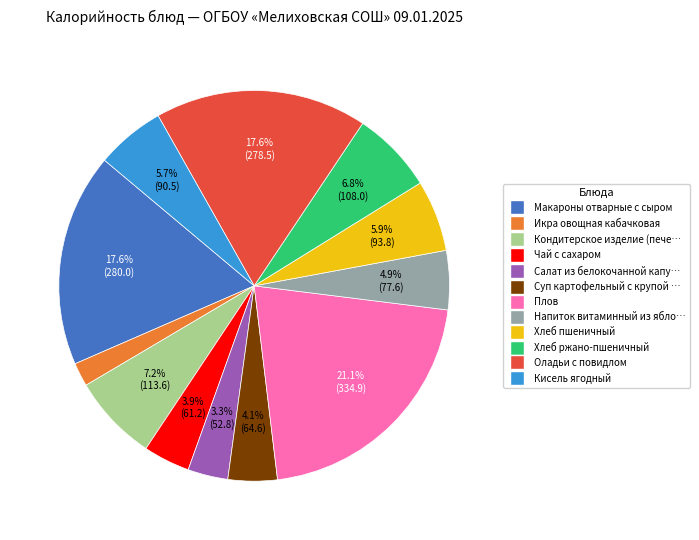

How many slices are in this pie chart?

12